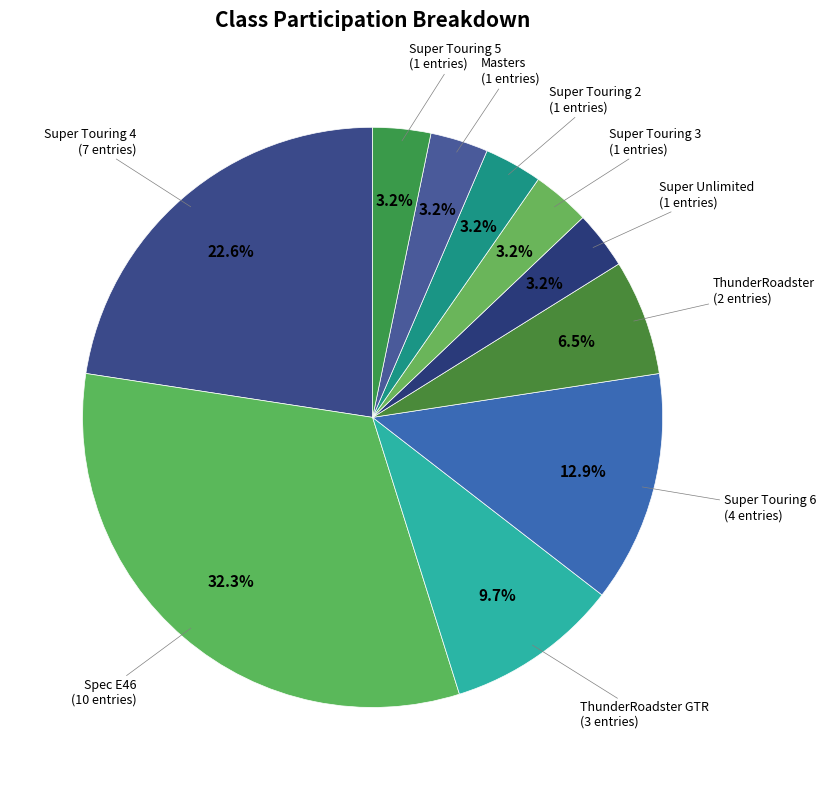

Which category has the biggest portion of the pie?

Spec E46